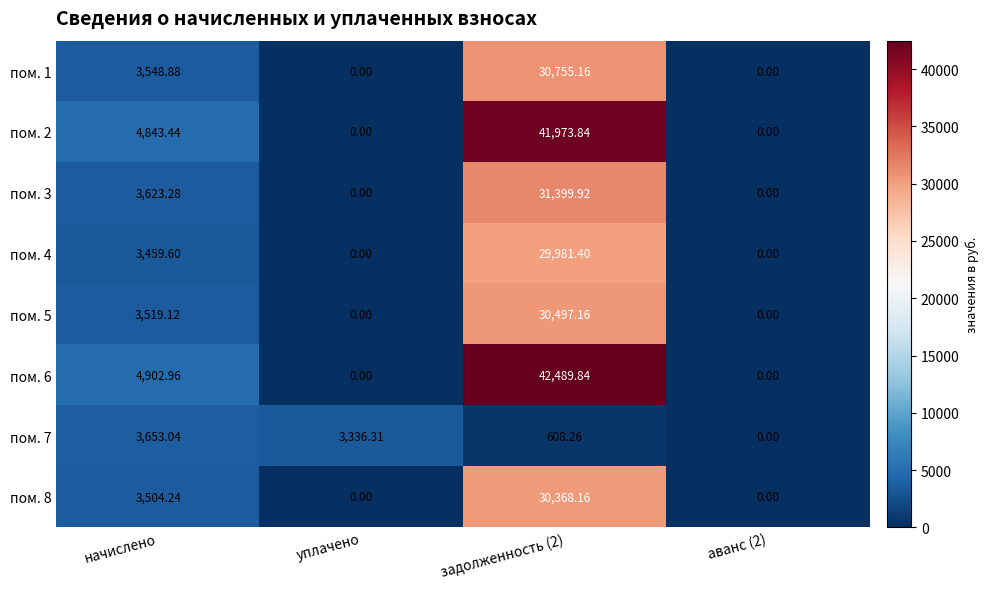

At which label does пом. 3 first exceed 3623?

начислено